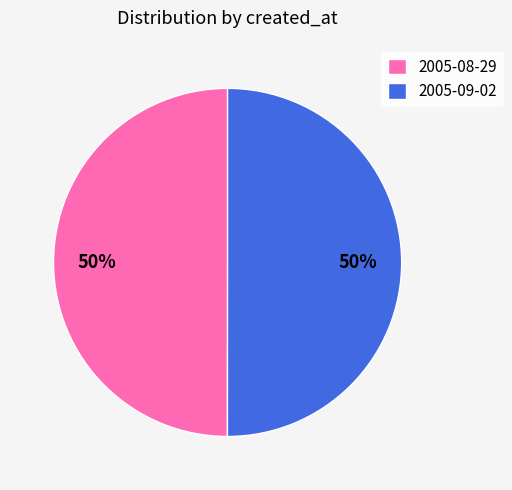

How many slices are in this pie chart?

2